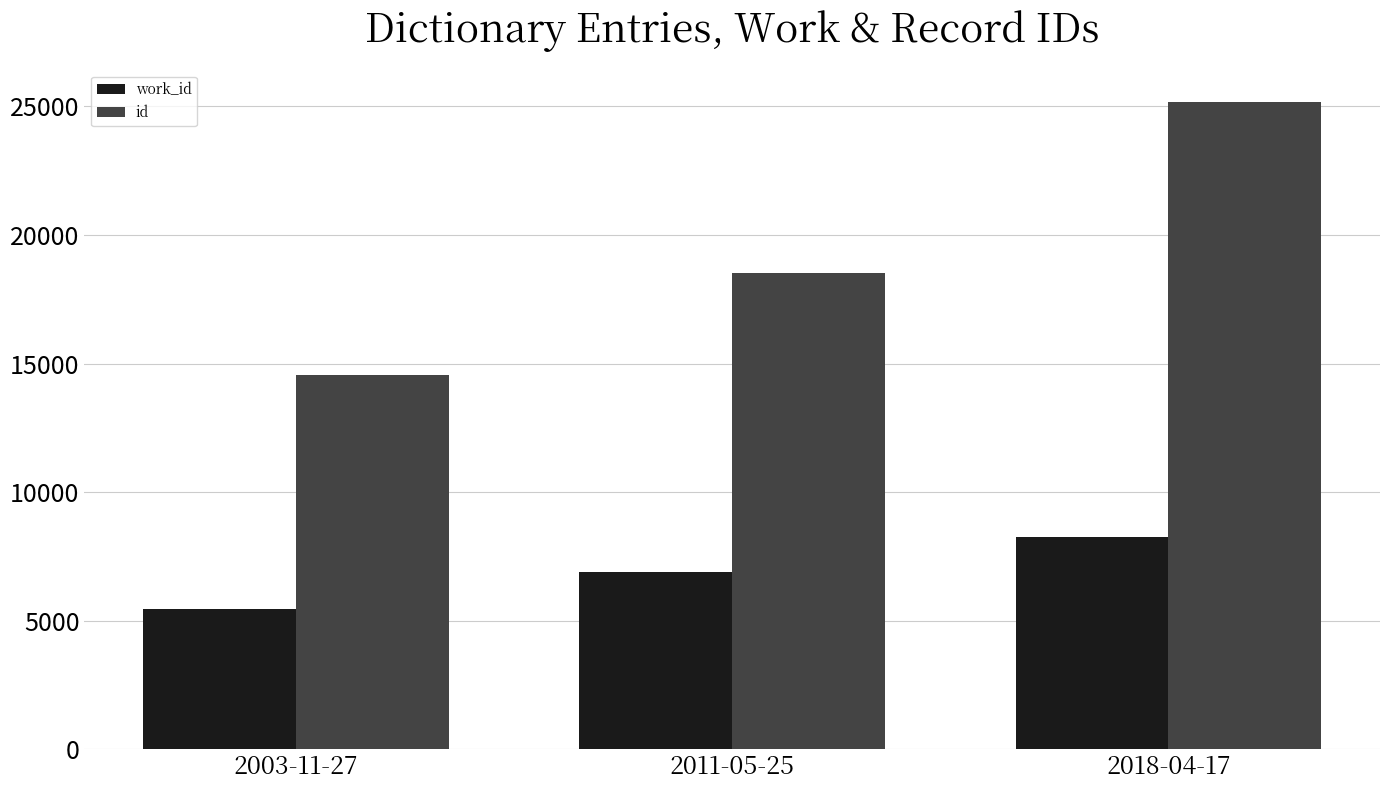

Are the bars grouped side by side (vs. stacked)?

Yes